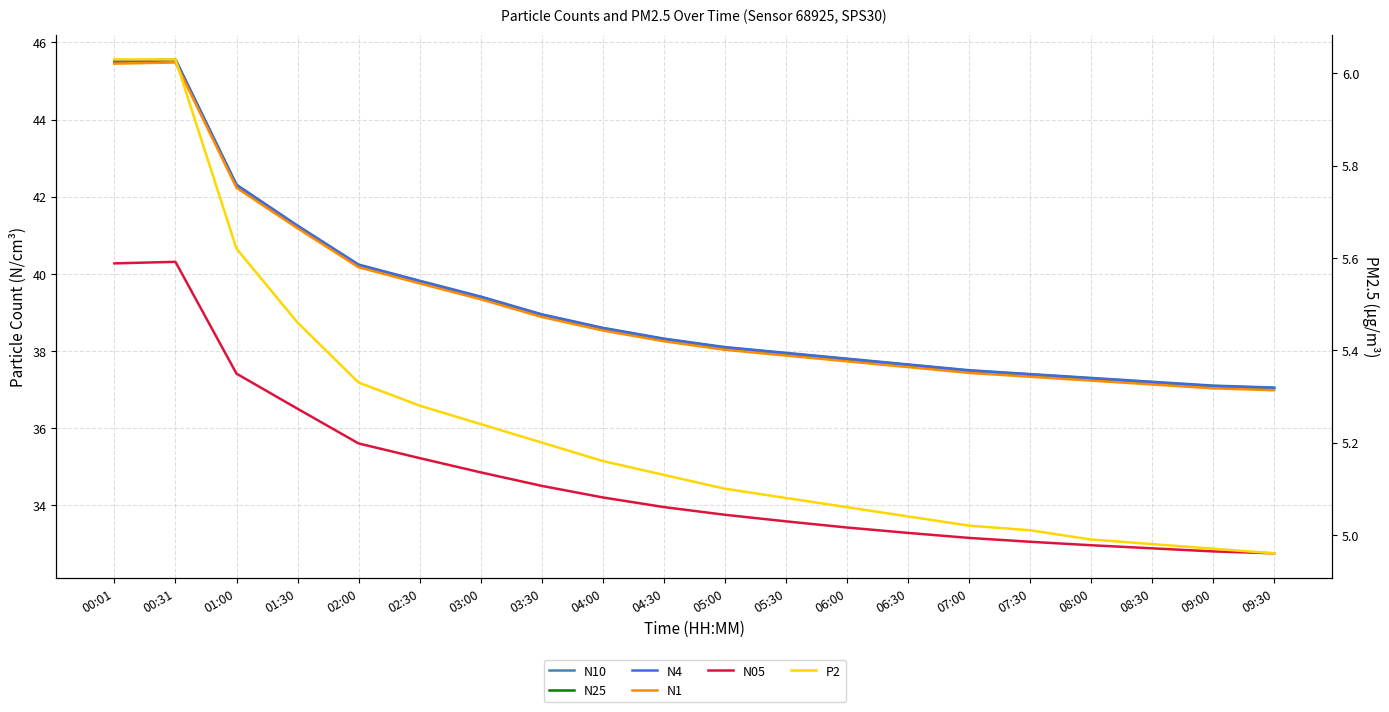

At which category does N10 reach its first local peak?

00:31